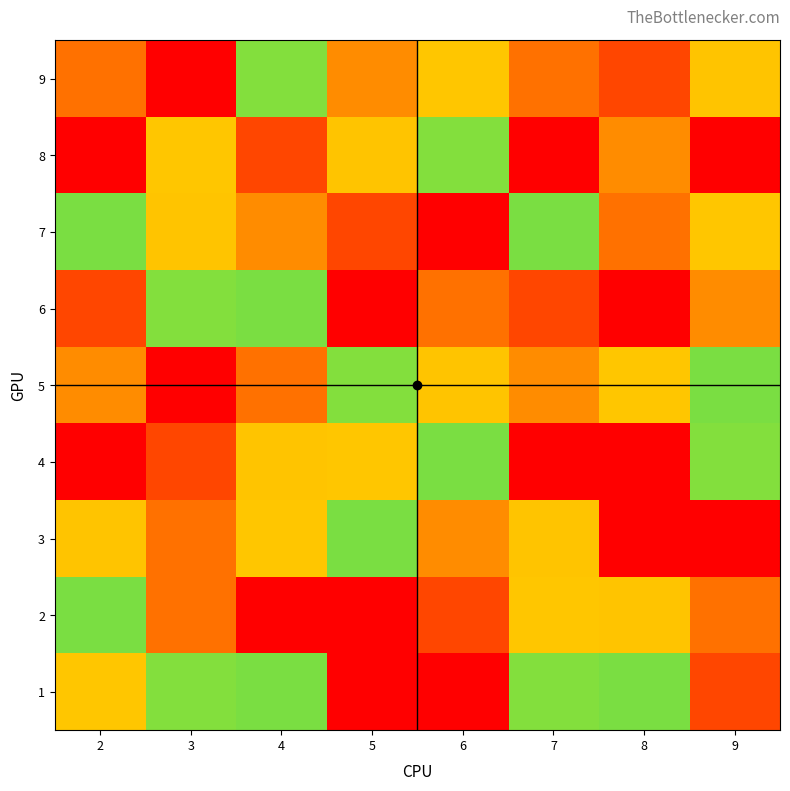

Reading right to left, what are all the values shown in this chart?

1: 9=2	8=5	7=6	6=9	5=9	4=5	3=6	2=7
2: 9=8	8=4	7=7	6=2	5=1	4=9	3=8	2=5
3: 9=1	8=9	7=4	6=3	5=5	4=7	3=8	2=4
4: 9=6	8=9	7=1	6=5	5=7	4=4	3=2	2=1
5: 9=5	8=7	7=3	6=4	5=6	4=8	3=9	2=3
6: 9=3	8=1	7=2	6=8	5=9	4=5	3=6	2=2
7: 9=7	8=8	7=5	6=1	5=2	4=3	3=4	2=5
8: 9=1	8=3	7=9	6=6	5=4	4=2	3=7	2=9
9: 9=4	8=2	7=8	6=7	5=3	4=6	3=1	2=8